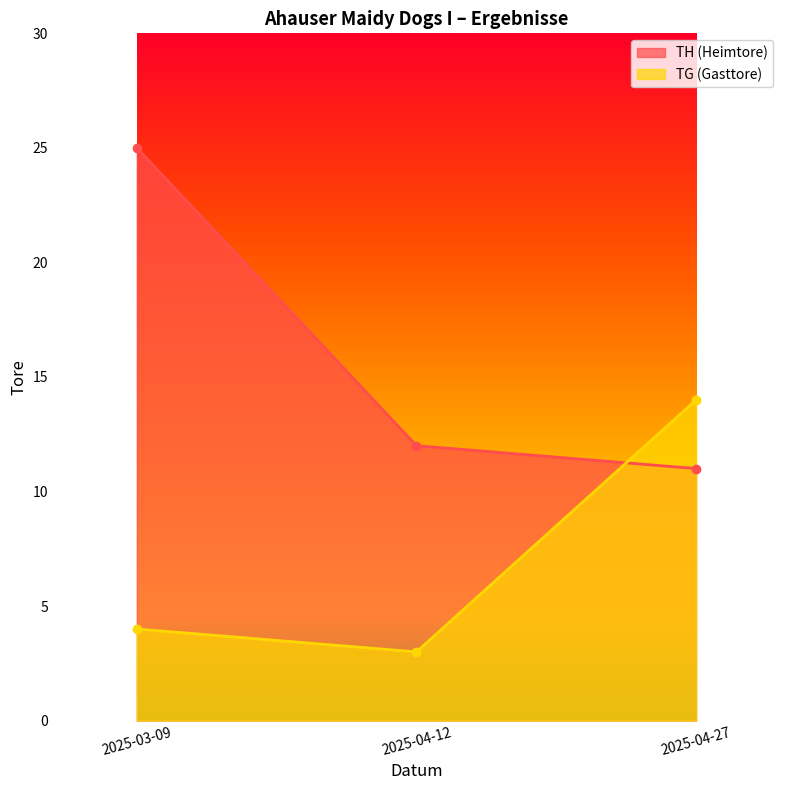

How many series are shown in this chart?

2